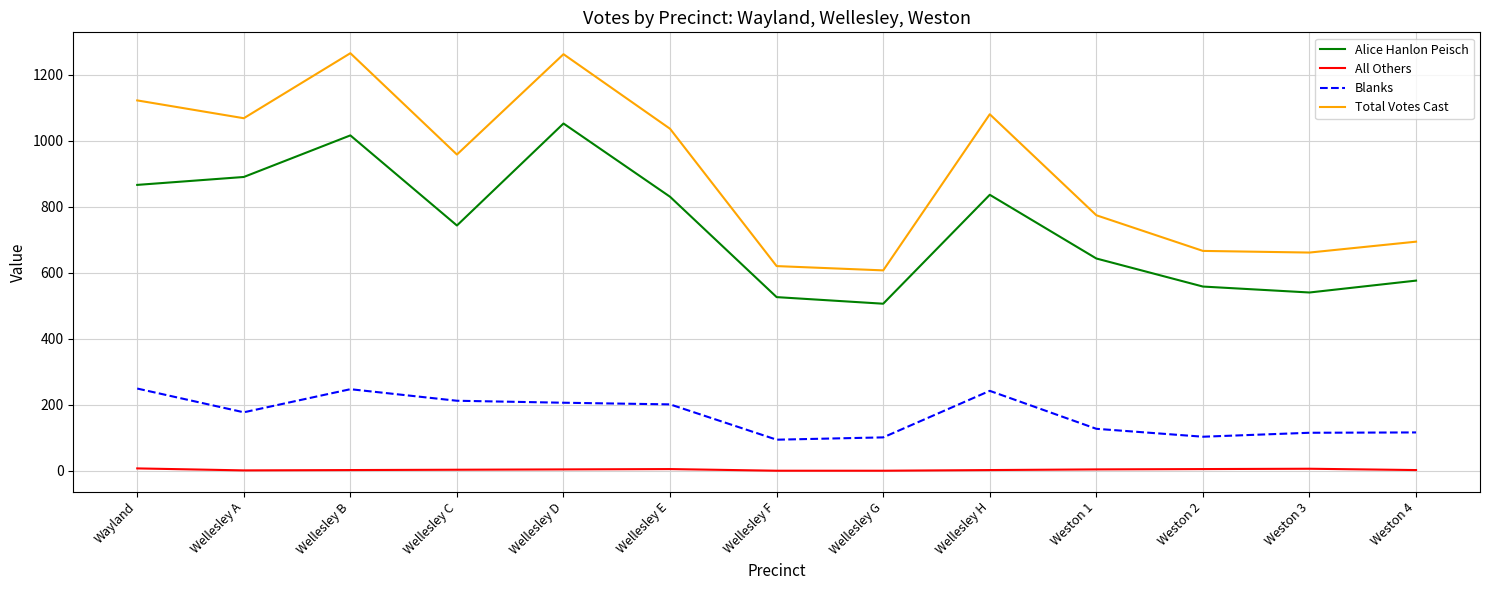

What is the sum of the Blanks values at Wellesley C and Weston 1?

339